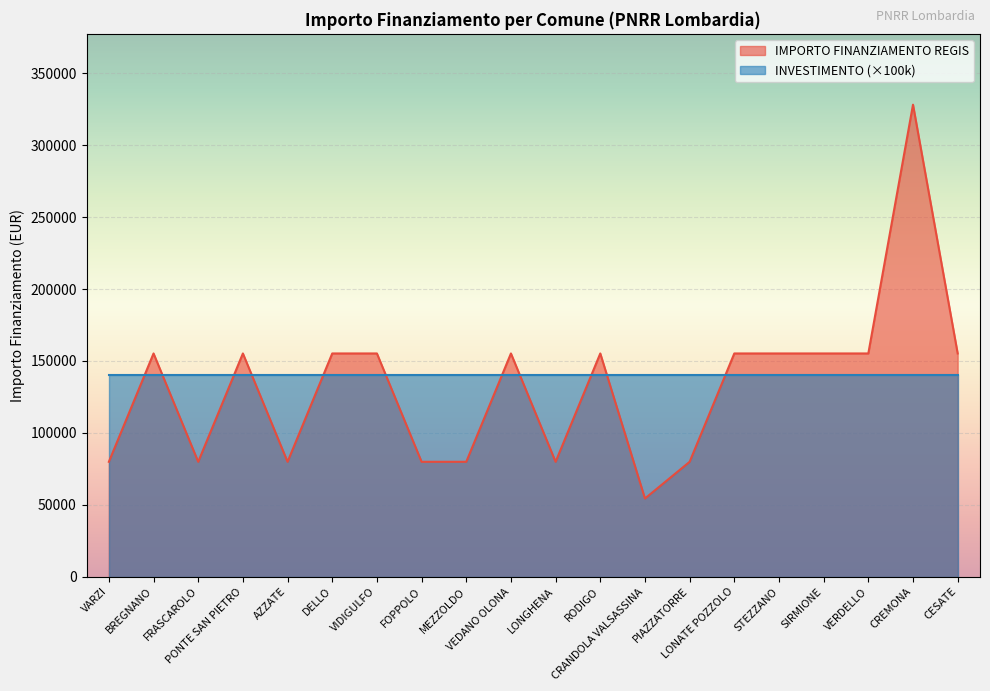

How many series are shown in this chart?

2